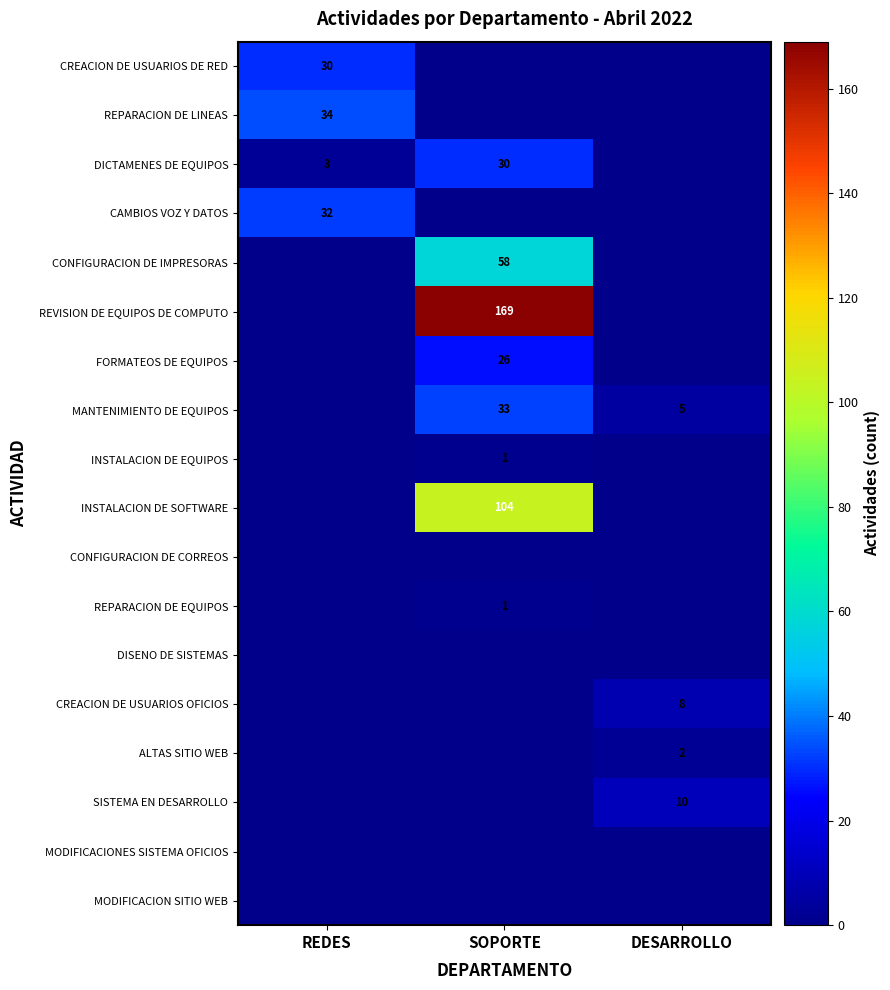

The REVISION DE EQUIPOS DE COMPUTO series shows 243 at SOPORTE. True or false?

False